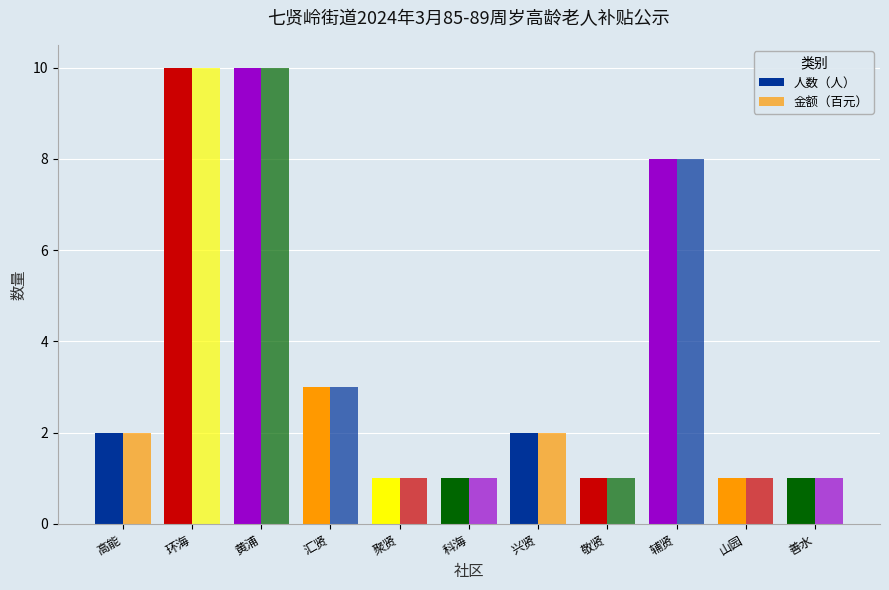

What is the value of the 金额（百元） bar at the 9th from the left?

8